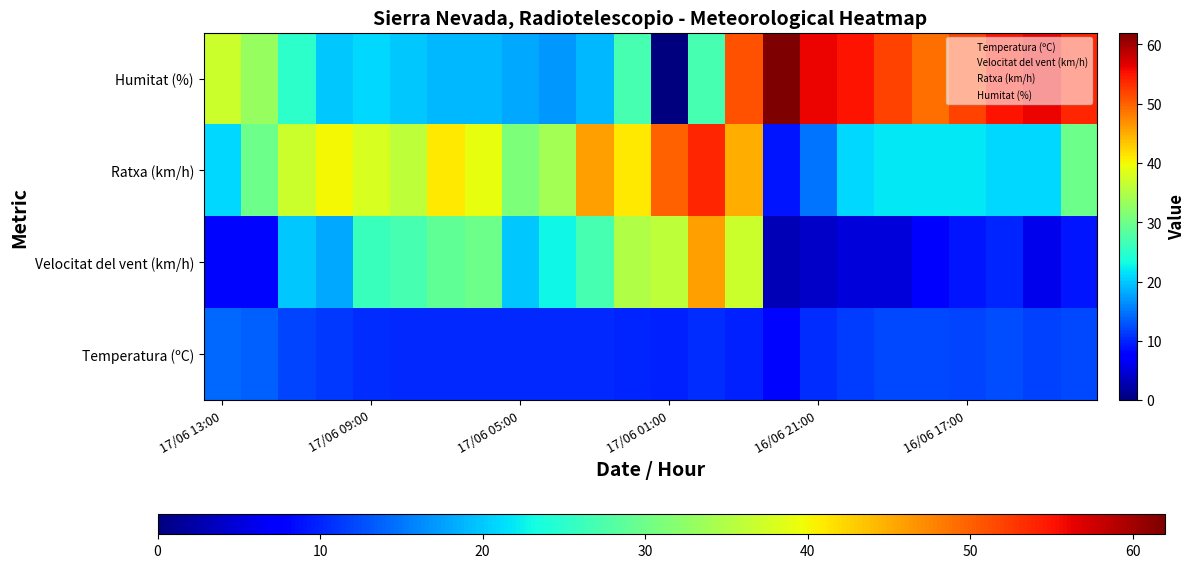

Count the number of categories in the chart.

24